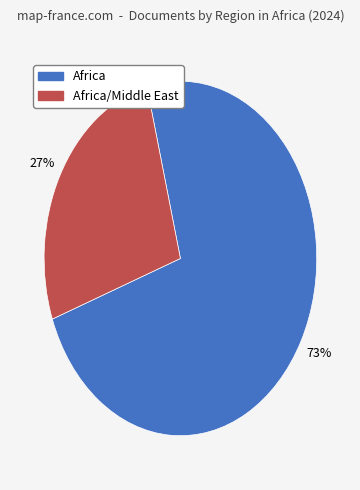

Does any single category account for the majority?

Yes